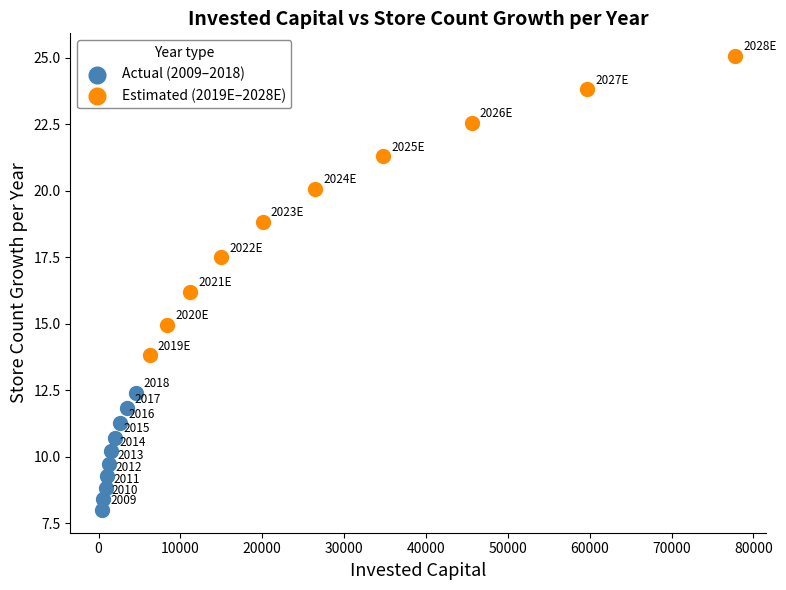

Which series reaches the minimum Y coordinate?

Actual (2009–2018)